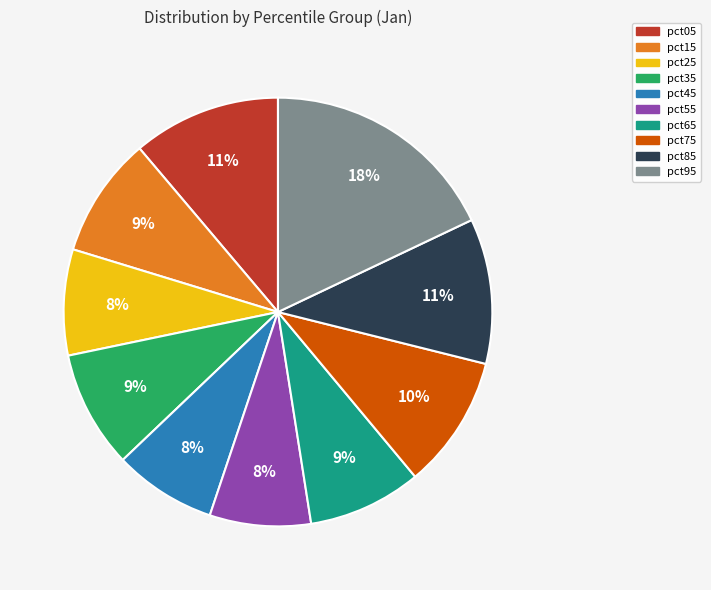

The pct95 slice represents 30% of the pie. True or false?

False